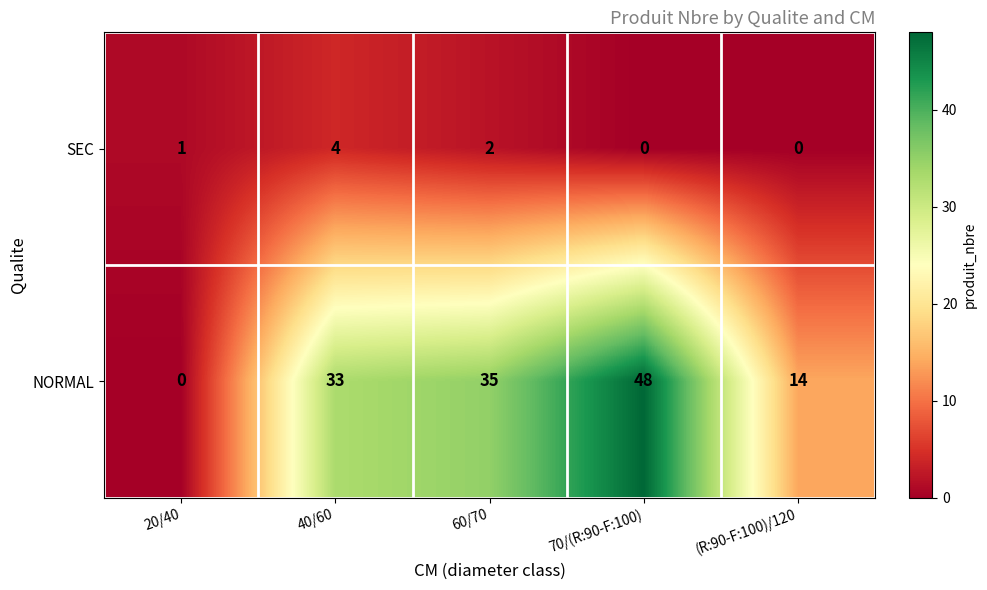

Between 20/40 and 70/(R:90-F:100), which series saw the biggest shift?

NORMAL